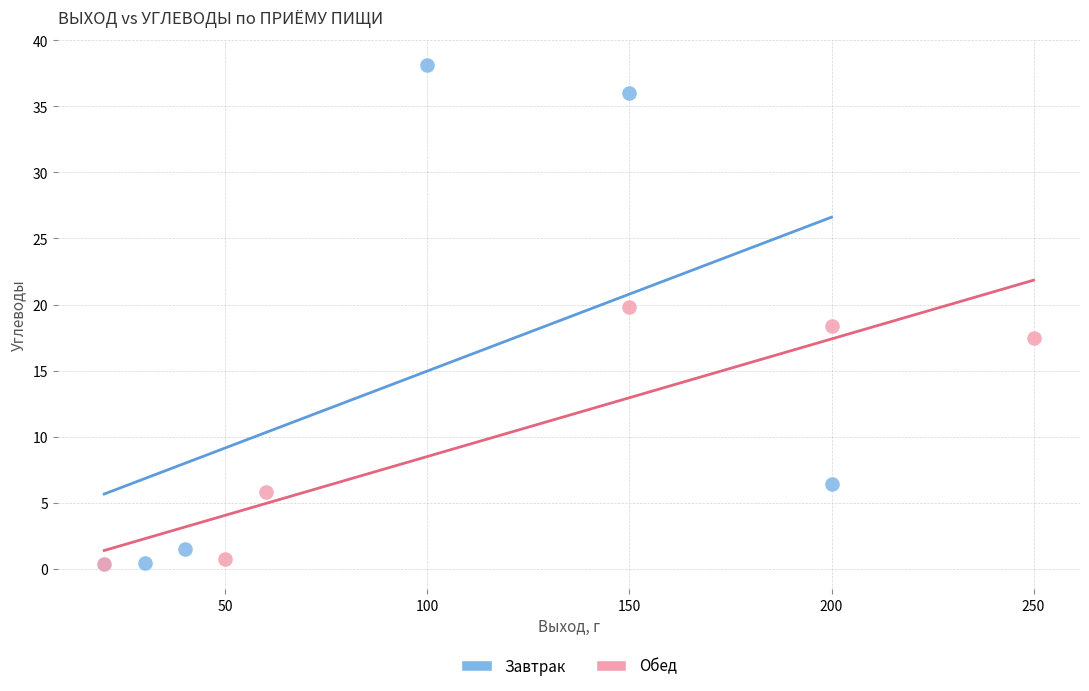

Which series contains the highest Y value?

Завтрак